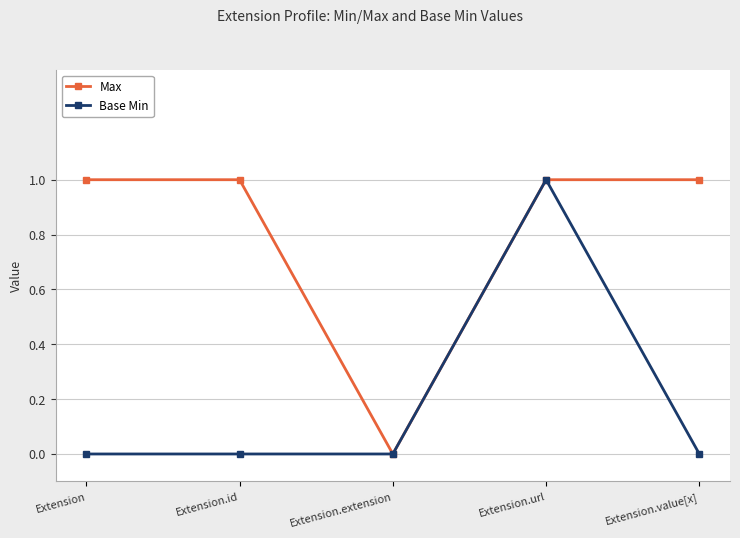

Reading left to right, transcribe all the data shown in this chart.

Max: Extension=1	Extension.id=1	Extension.extension=0	Extension.url=1	Extension.value[x]=1
Base Min: Extension=0	Extension.id=0	Extension.extension=0	Extension.url=1	Extension.value[x]=0